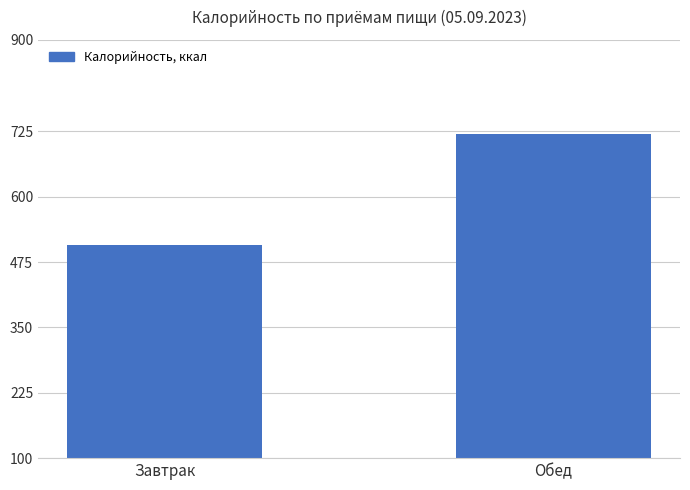

What is the difference between the maximum and minimum values?

212.3